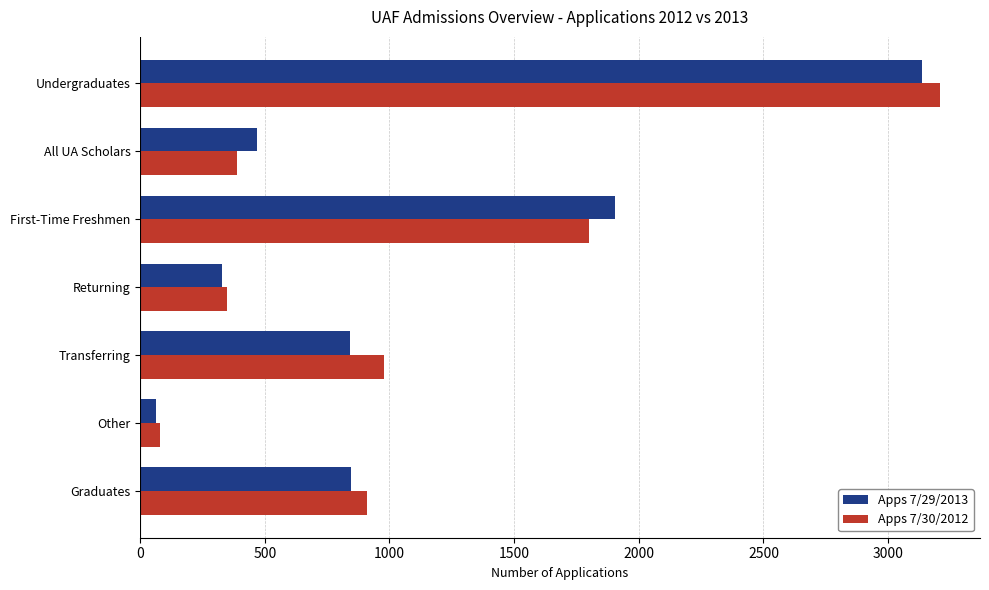

What are all the series names shown in the legend?

Apps 7/29/2013, Apps 7/30/2012